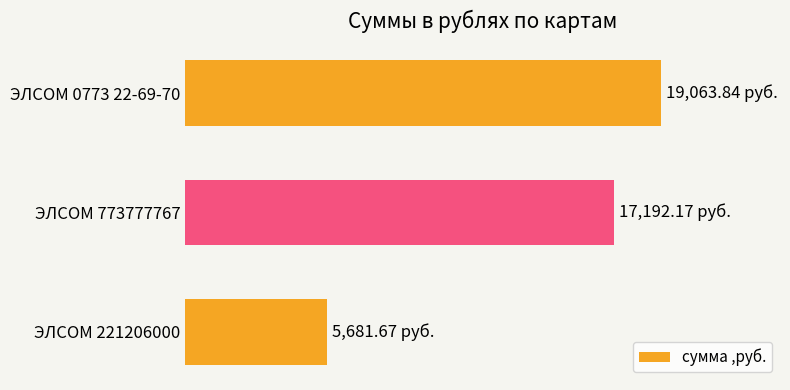

Where is the data nearest to the value 12372?

ЭЛСОМ 773777767